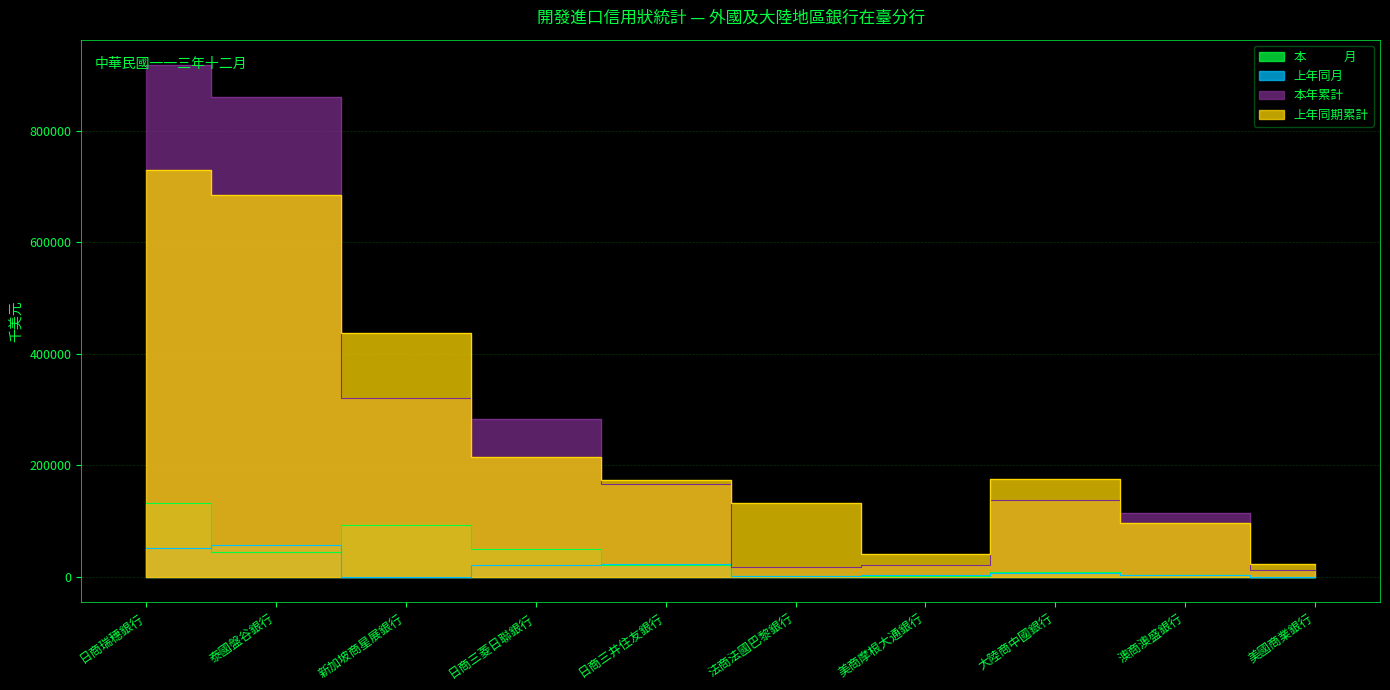

What is the label of the 3rd point from the left?

新加坡商星展銀行